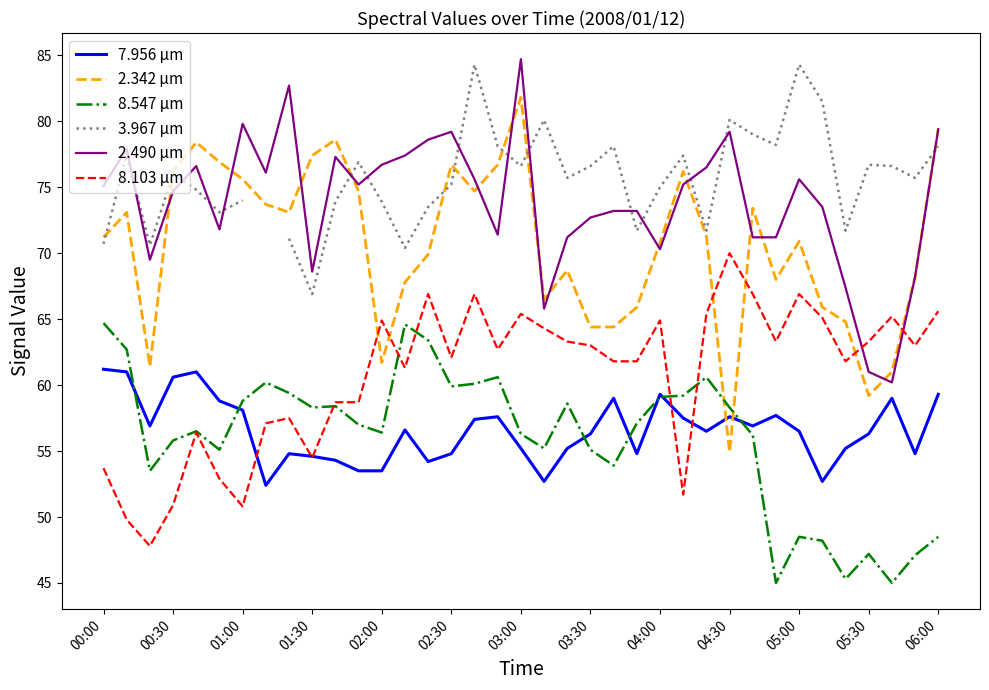

What is the difference between the maximum and minimum values in the 2.490 µm series?

24.5